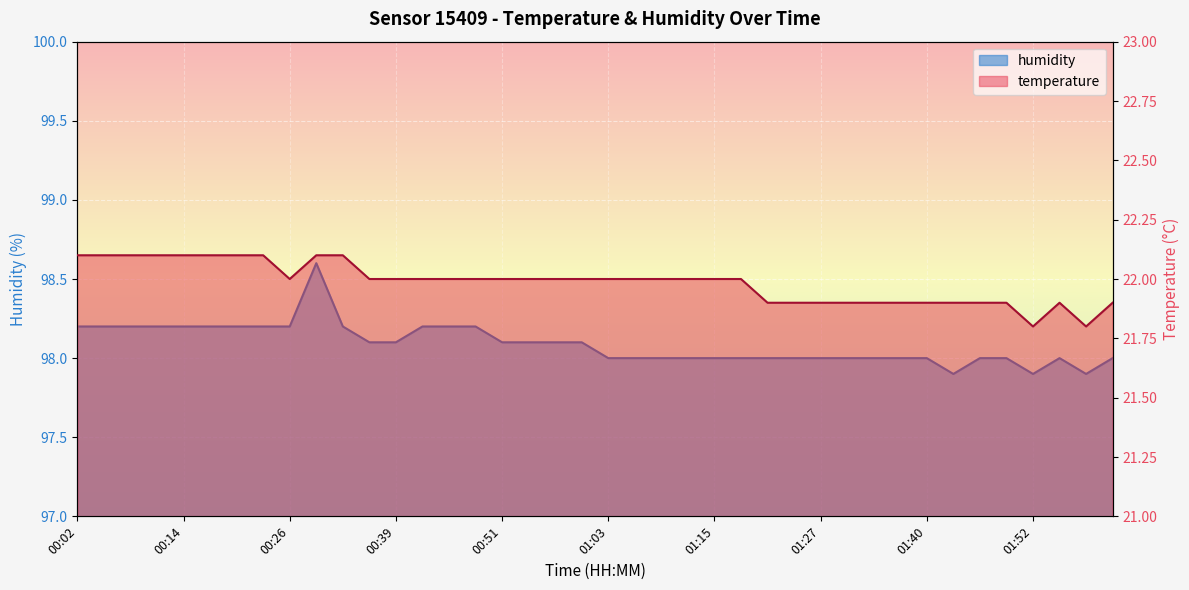

What is the sum of the humidity values at 00:05 and 00:45?

196.4